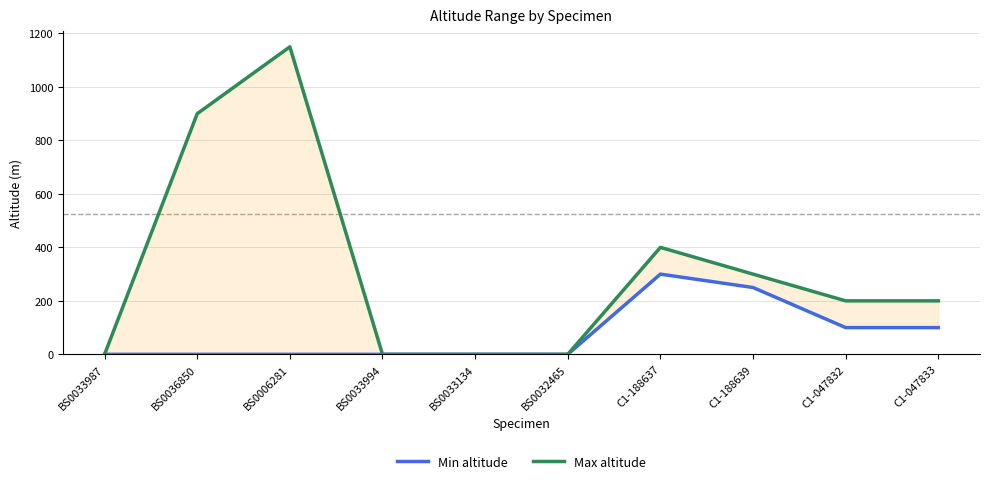

What is the difference between the highest and lowest values at BS0036850?

900